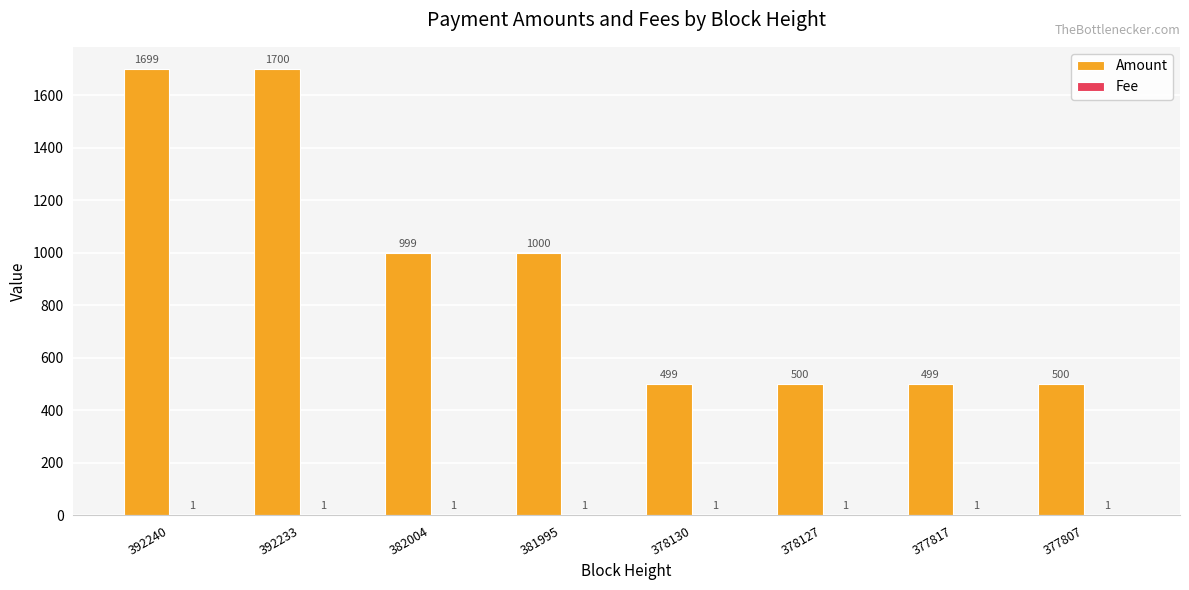

Which series has the largest range (max minus min)?

Amount